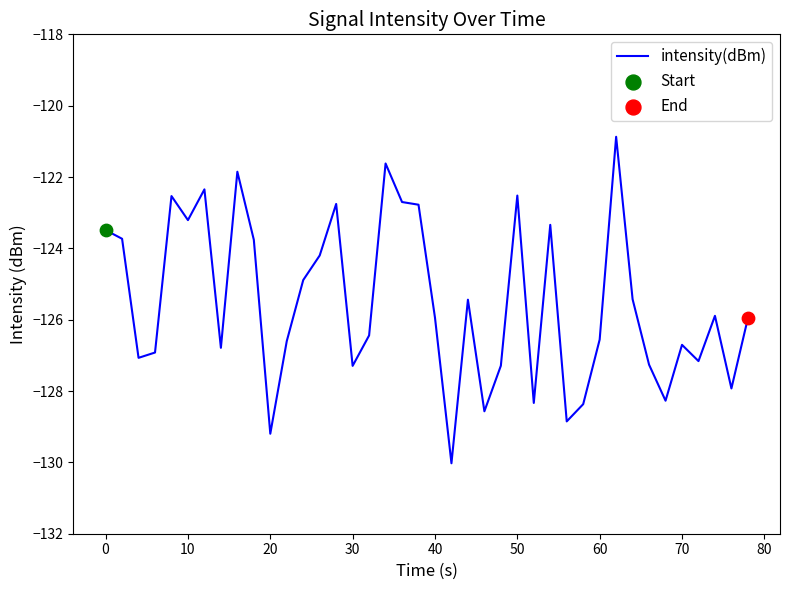

What is the difference between the maximum and minimum values?

9.2